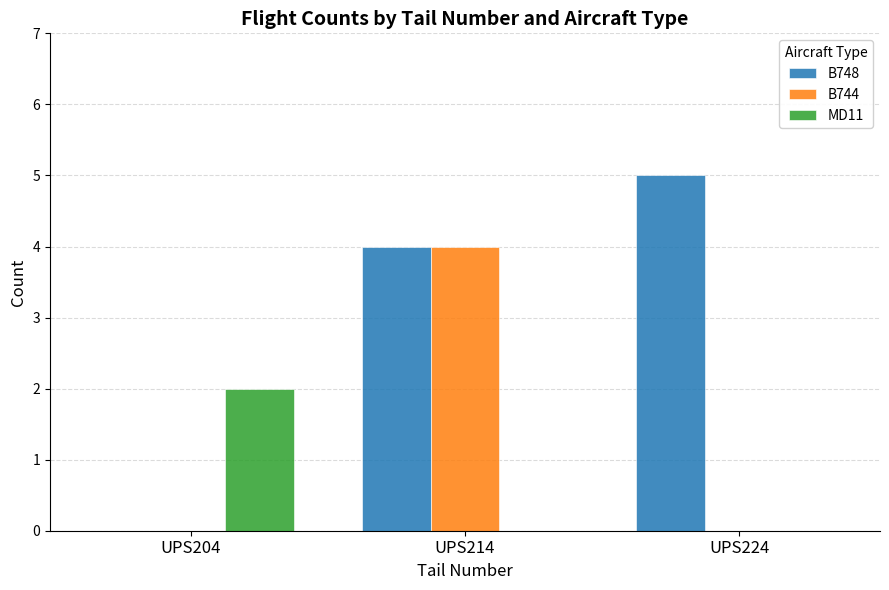

Which series changed the most between UPS214 and UPS224?

B744